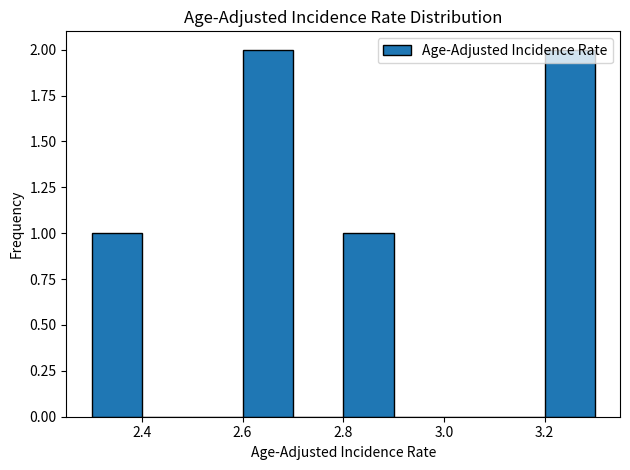

What is the height of the bar covering 2.6 to 2.7 on the x-axis? The values are not printed on the chart, so give them approximately, as read against the axis.

2